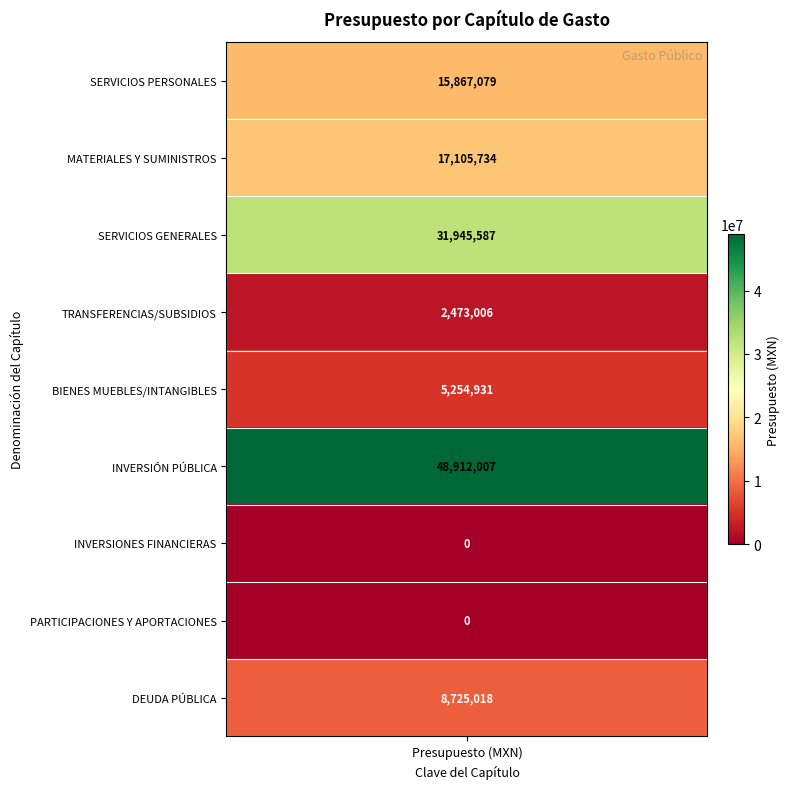

Reading left to right, what are all the values shown in this chart?

15867078.8	17105733.6	31945586.9	2473005.5	5254931.0	48912007.5	0.0	0.0	8725018.0